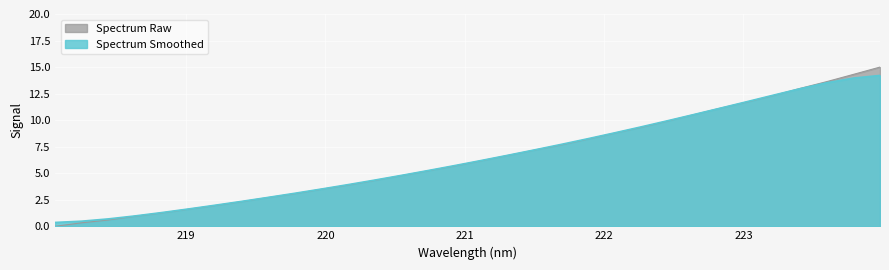

Which series has the widest spread of values?

Spectrum Raw